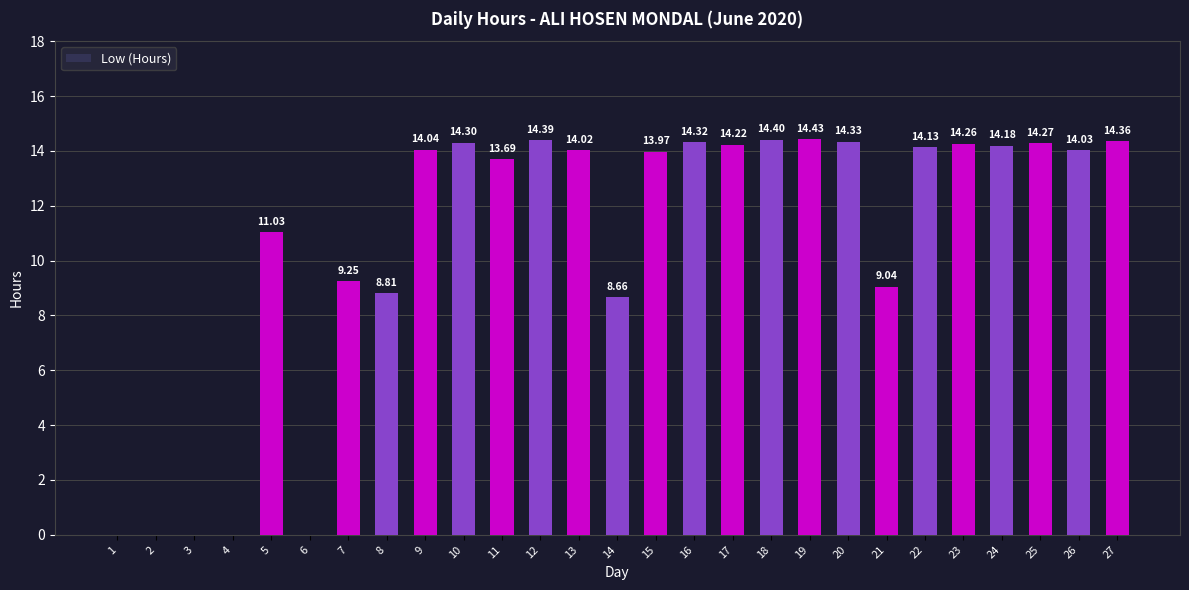

What is the sum of all values?

288.1